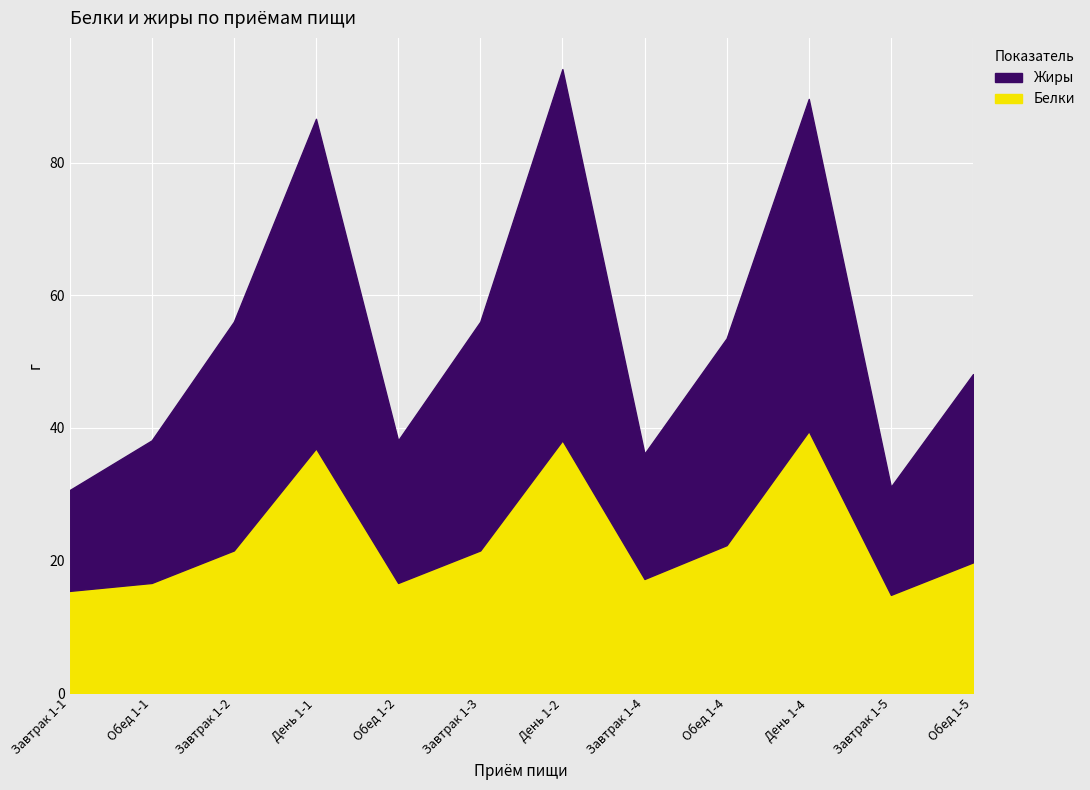

Count the number of categories in the chart.

12